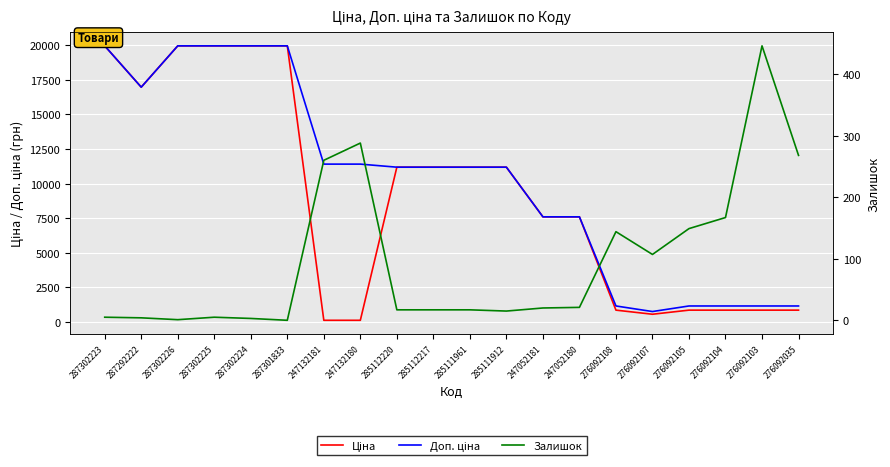

What is the difference between the highest and lowest values at 276092105?

1000.7